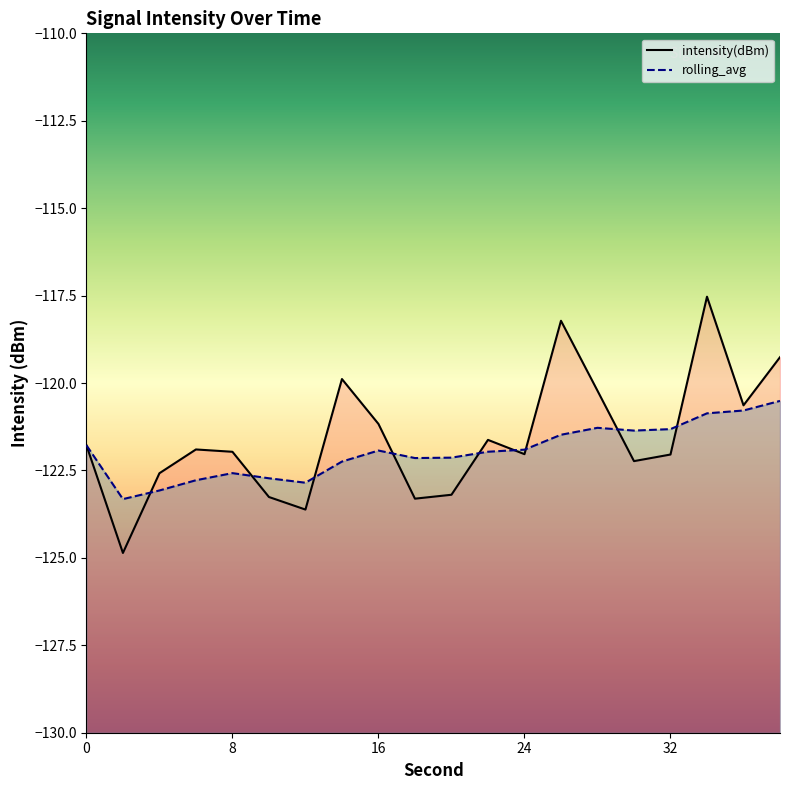

How many lines are shown in the chart?

2